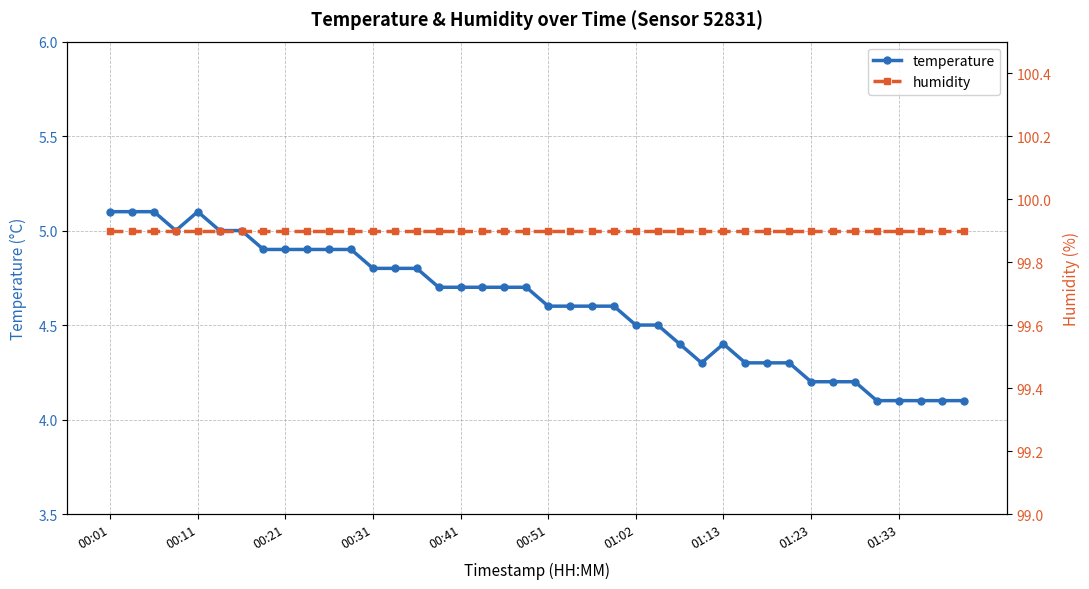

What is the maximum value for temperature?

5.1